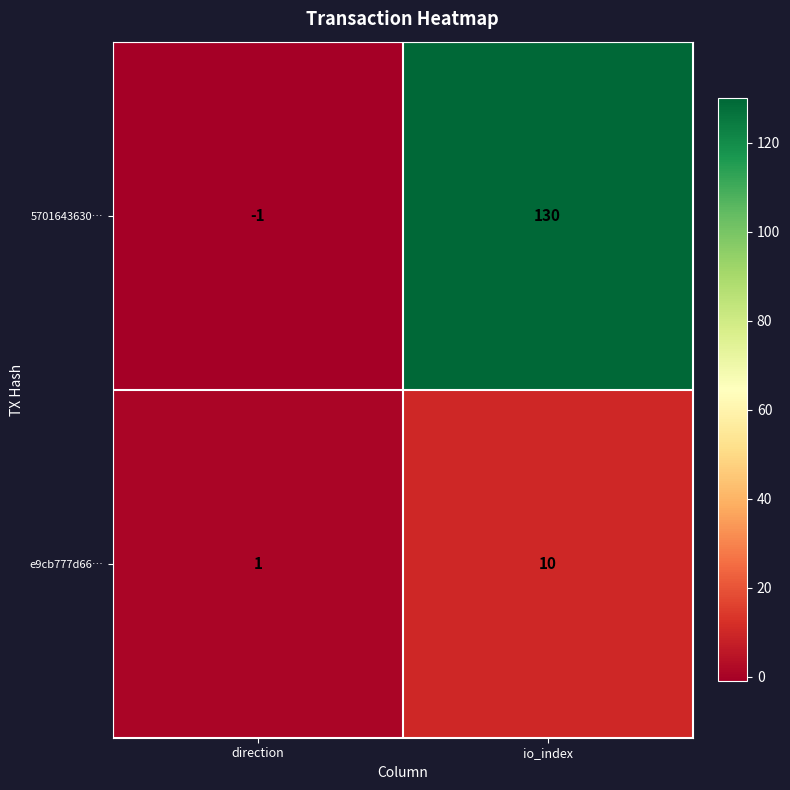

Which series has the widest spread of values?

5701643630…